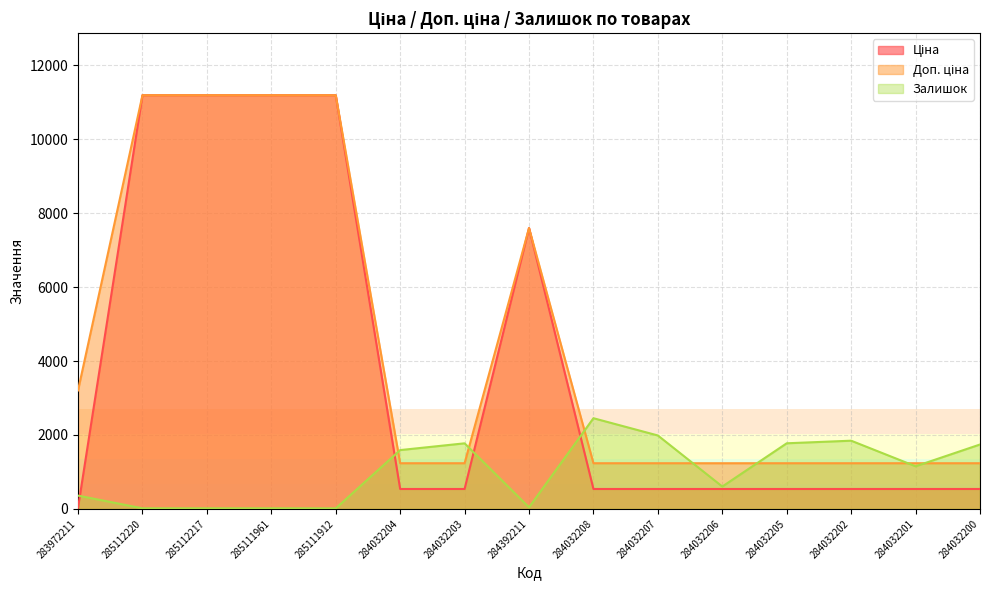

The Залишок series shows 855.6 at 284032206. True or false?

False